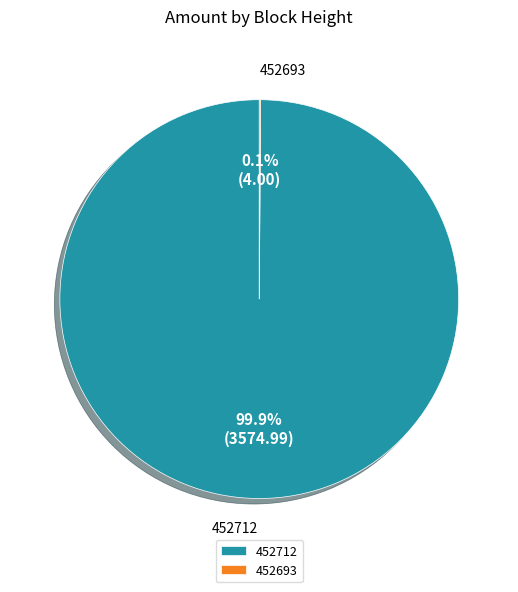

Which category has the biggest portion of the pie?

452712